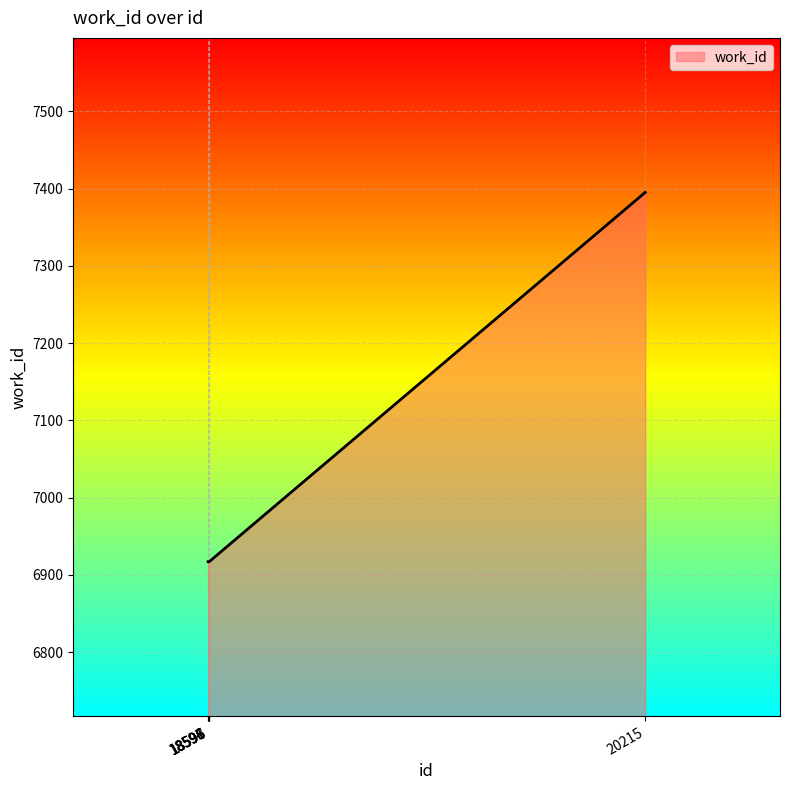

Count the number of data series in this chart.

1